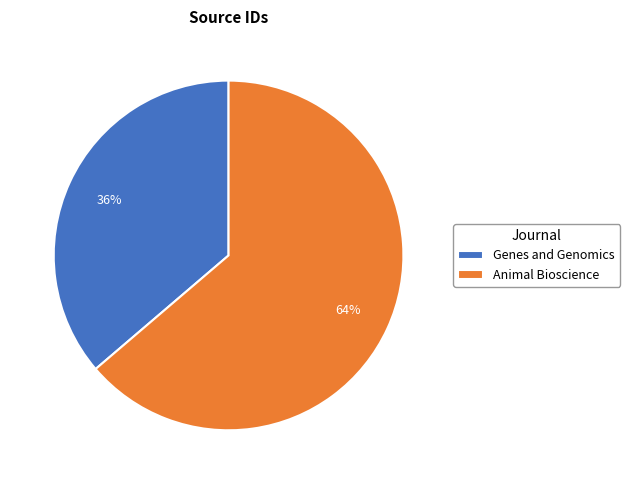

Count the number of slices in the pie.

2